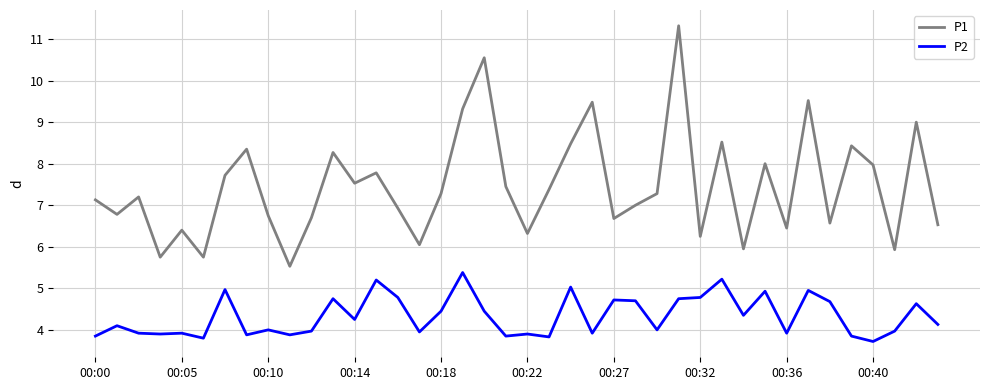

What is the difference between the maximum and minimum values in the P2 series?

1.7